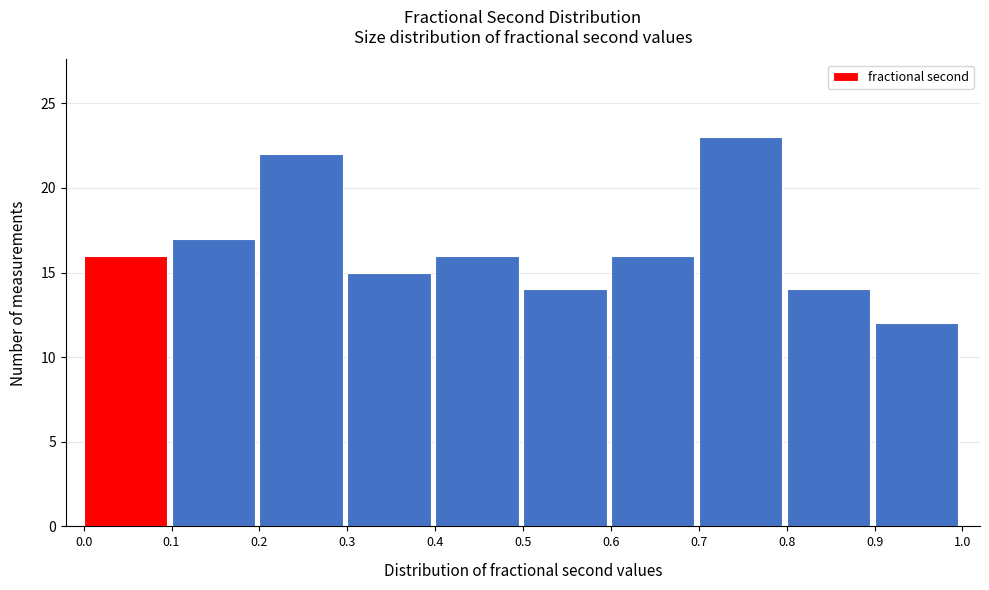

Reading left to right, list every bar in this chart as the range it spans on the x-axis followed by its height. The values are not printed on the chart, so give them approximately, as read against the axis.

0.0 to 0.1: 16
0.1 to 0.2: 17
0.2 to 0.3: 22
0.3 to 0.4: 15
0.4 to 0.5: 16
0.5 to 0.6: 14
0.6 to 0.7: 16
0.7 to 0.8: 23
0.8 to 0.9: 14
0.9 to 1.0: 12